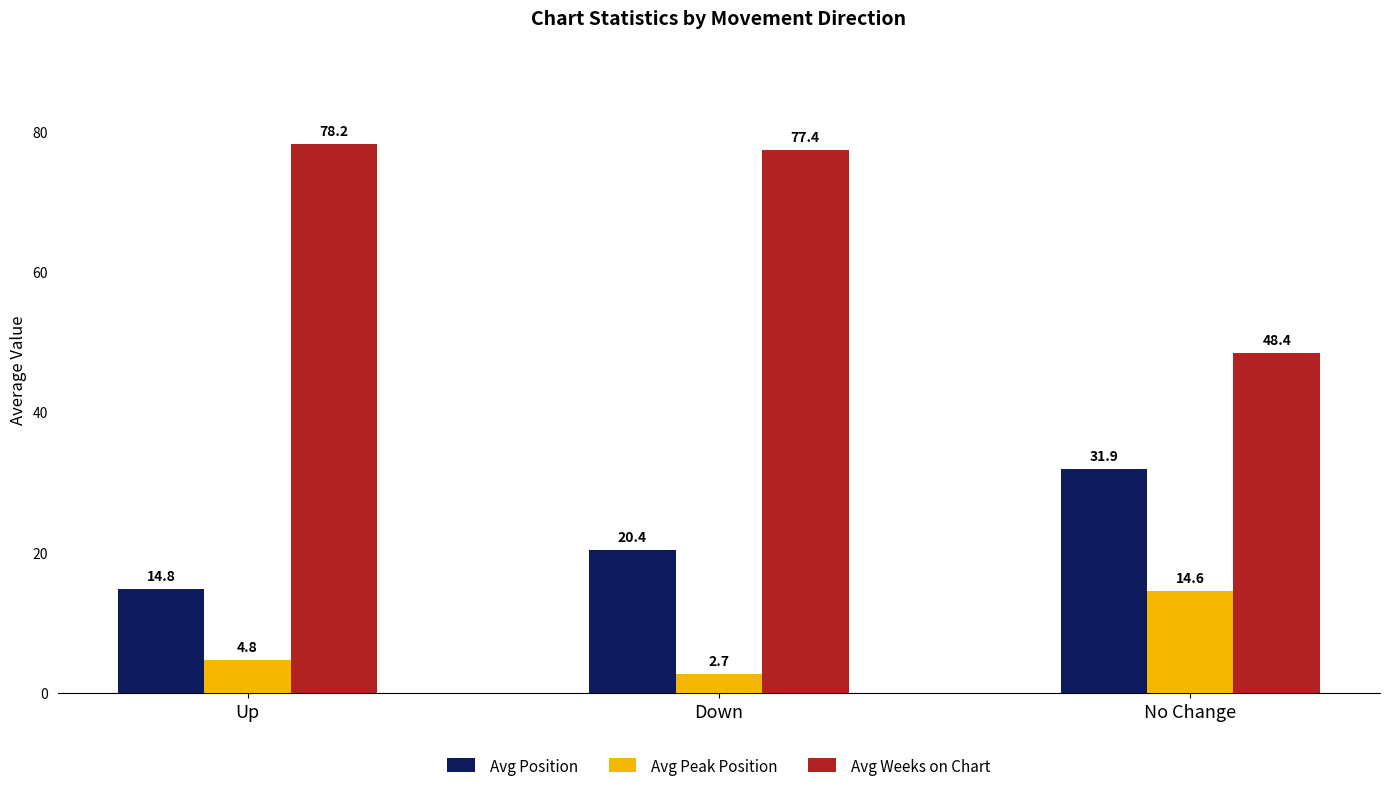

How many data points in Avg Weeks on Chart are less than 77?

1